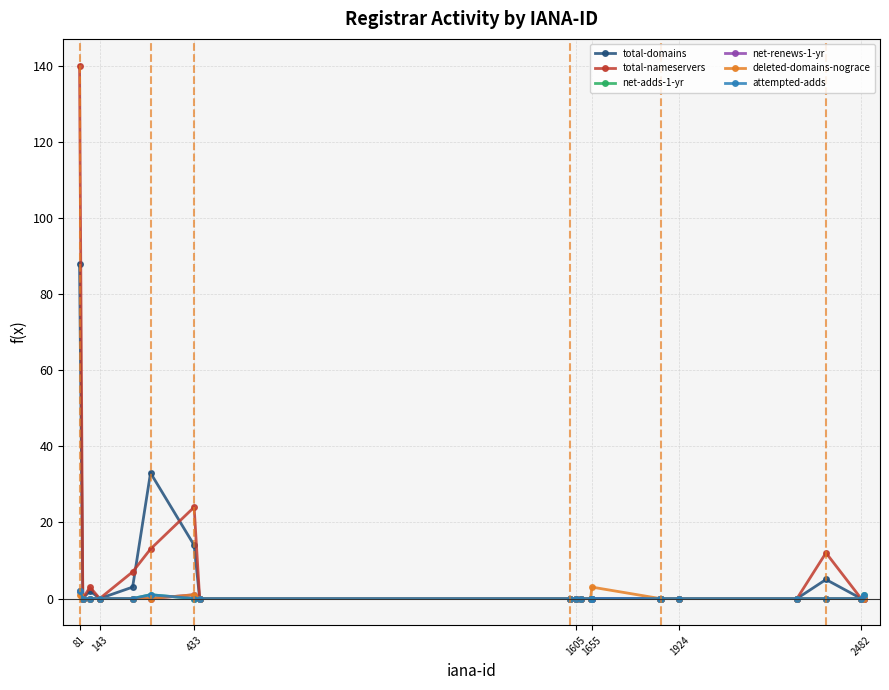

How many positive values does the net-adds-1-yr series have?

3